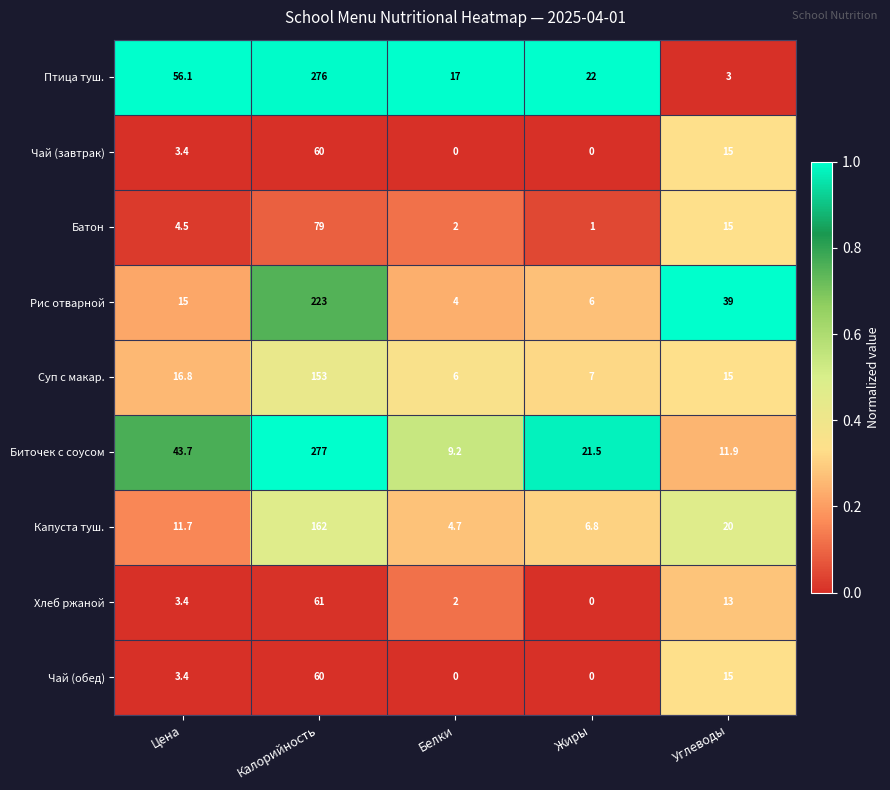

List the labels in order of Батон value, largest first.

Калорийность, Углеводы, Цена, Белки, Жиры